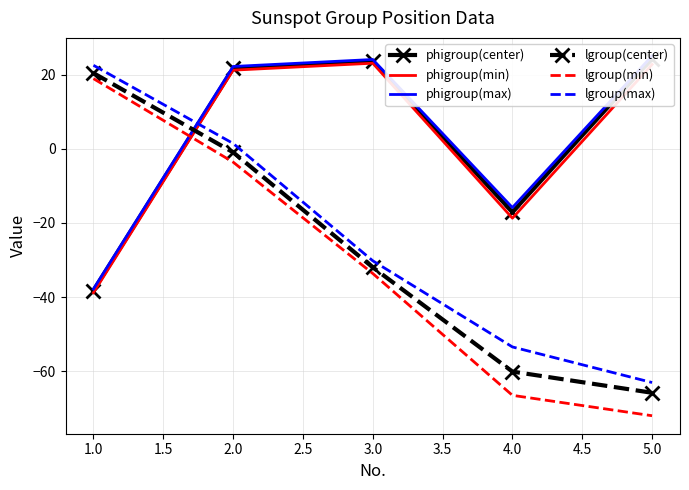

What is the approximate value of lgroup(max) at 1.0?

22.5